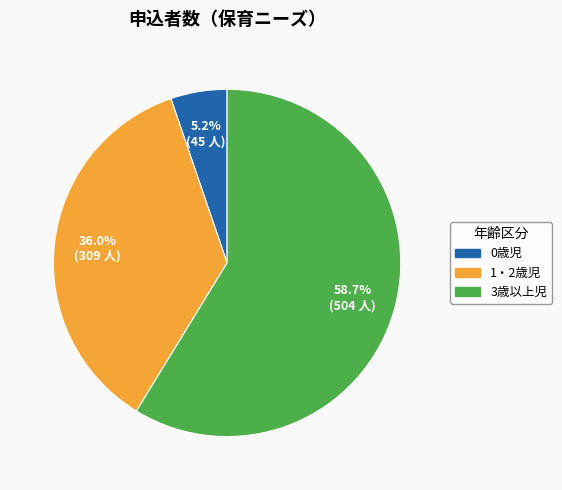

To the nearest percent, what is the average slice percentage?

33%